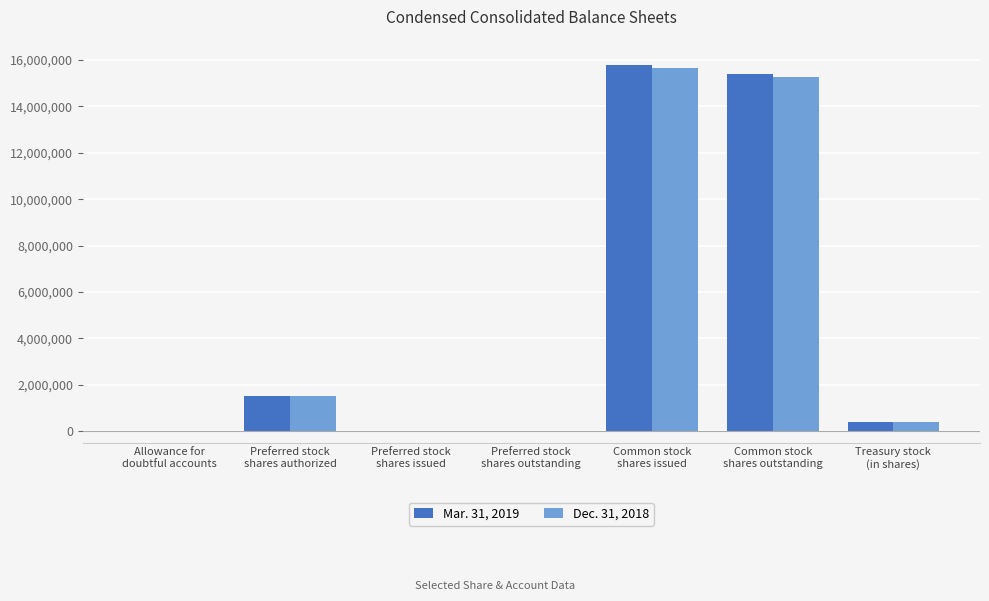

How many series are shown in this chart?

2